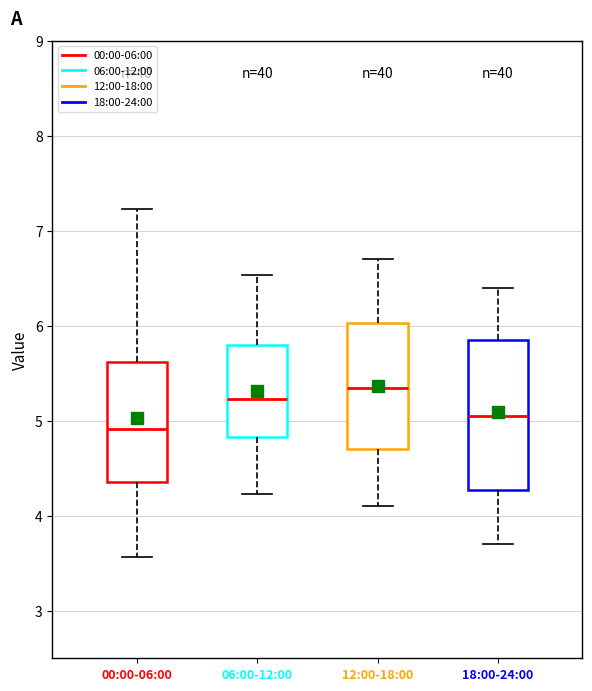

Reading left to right, read every box against the y-axis: the position of its median line, the range the box covers, and the ends of its whiskers. The values are not printed on the chart, so give them approximately, as read against the axis.

00:00-06:00: median 4.9, box 4.4 to 5.6, whiskers 3.6 to 7.2
06:00-12:00: median 5.2, box 4.8 to 5.8, whiskers 4.2 to 6.5
12:00-18:00: median 5.4, box 4.7 to 6.0, whiskers 4.1 to 6.7
18:00-24:00: median 5.1, box 4.3 to 5.9, whiskers 3.7 to 6.4